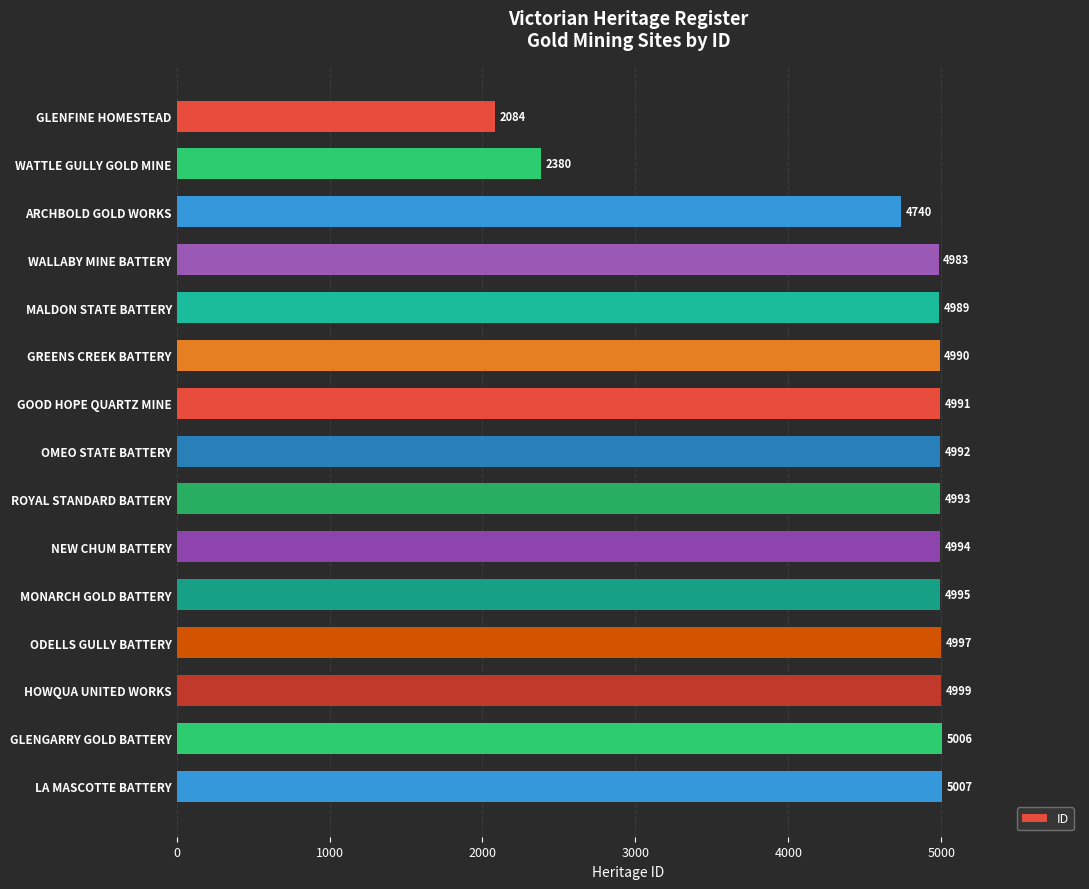

Are the bars grouped side by side (vs. stacked)?

No